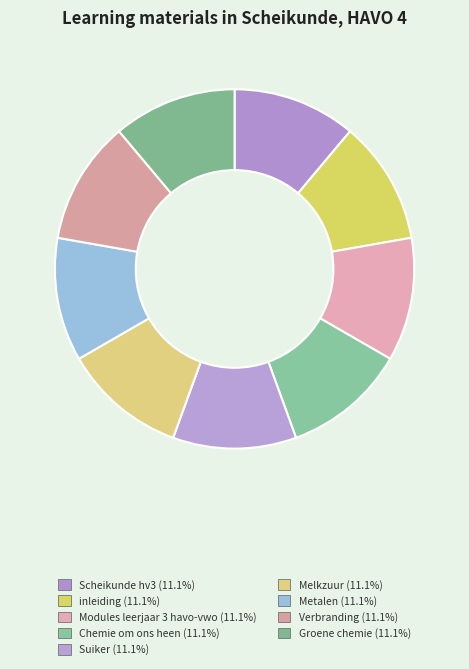

How many slices are in this pie chart?

9